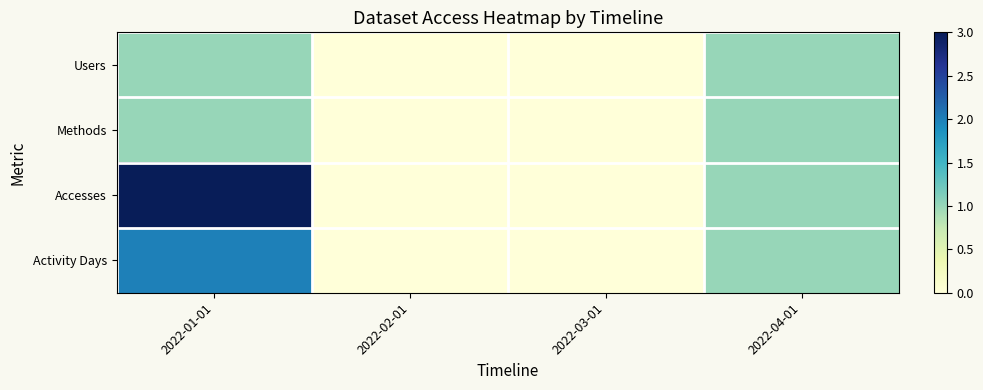

At which category does the chart reach its minimum across all series?

2022-02-01